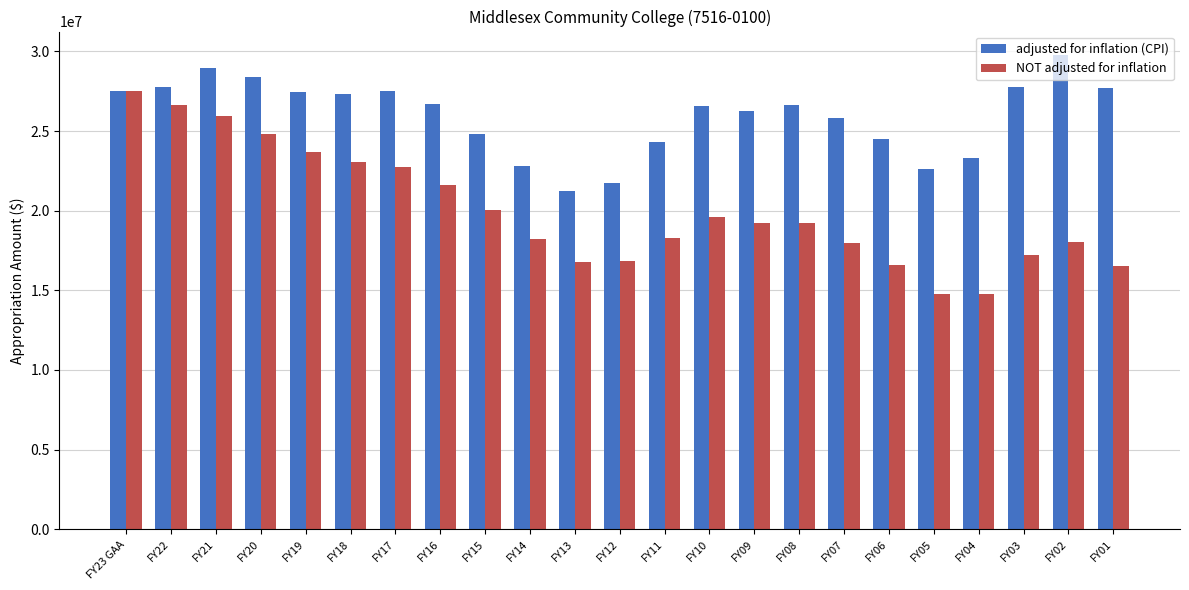

Which series changed the most between FY17 and FY06?

NOT adjusted for inflation